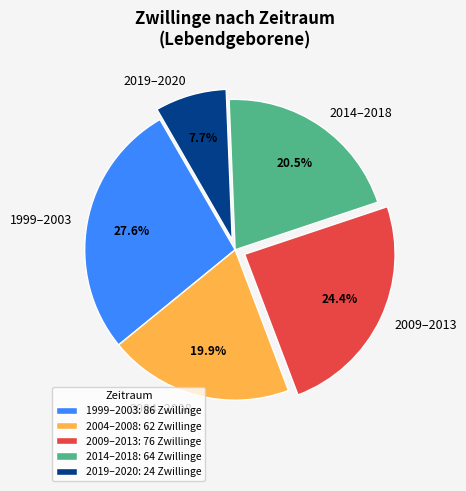

Is there a majority slice in this chart?

No